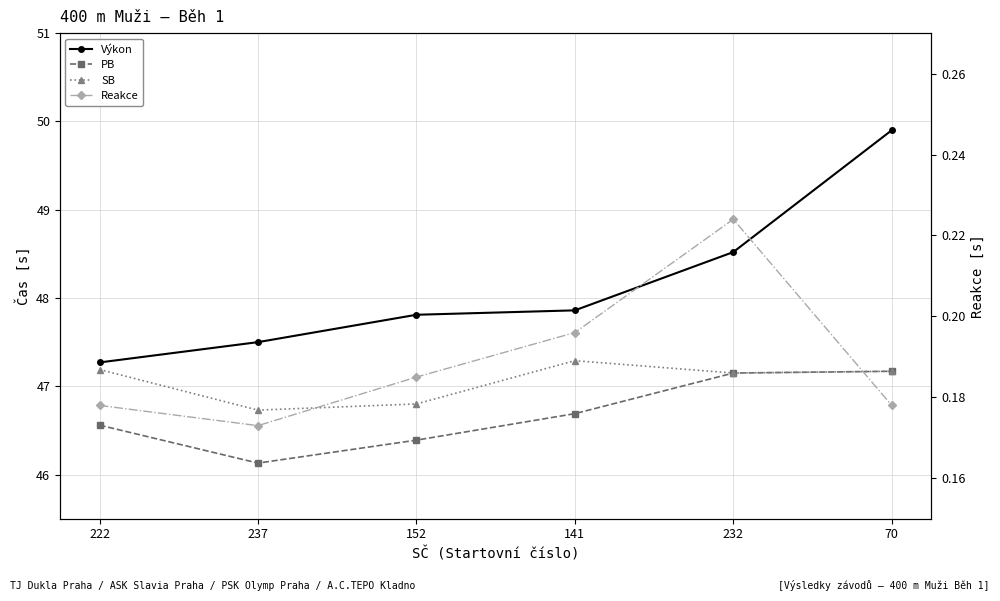

Reading left to right, what are all the values shown in this chart?

Výkon: 47.3	47.5	47.8	47.9	48.5	49.9
PB: 46.6	46.1	46.4	46.7	47.1	47.2
SB: 47.2	46.7	46.8	47.3	47.1	47.2
Reakce: 0.2	0.2	0.2	0.2	0.2	0.2